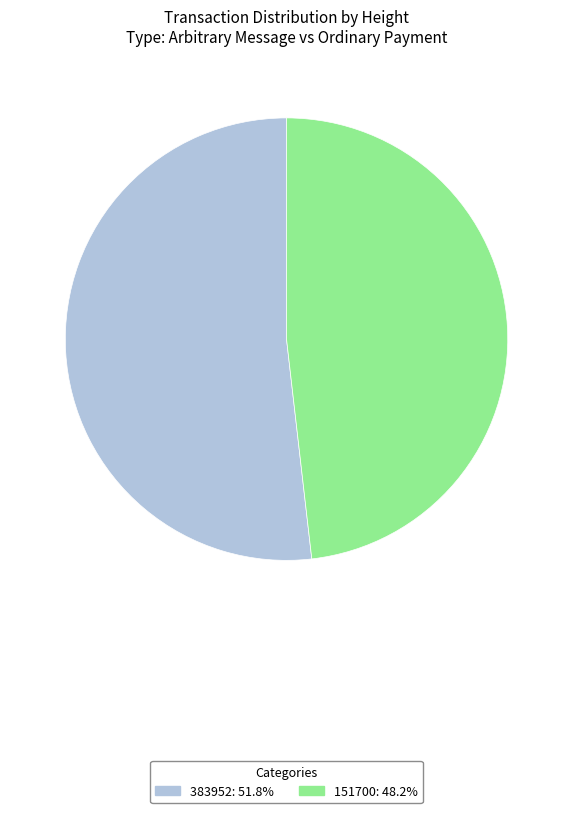

Which category has the smallest portion of the pie?

151700